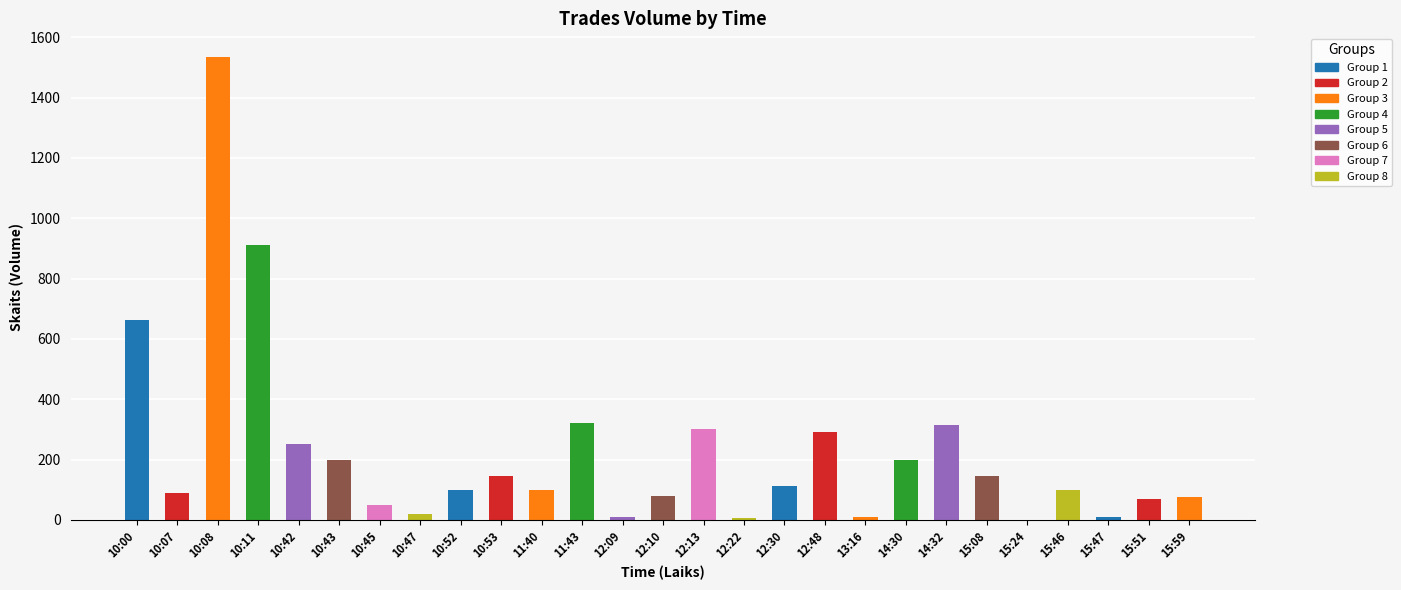

How many bars are there in total?

27